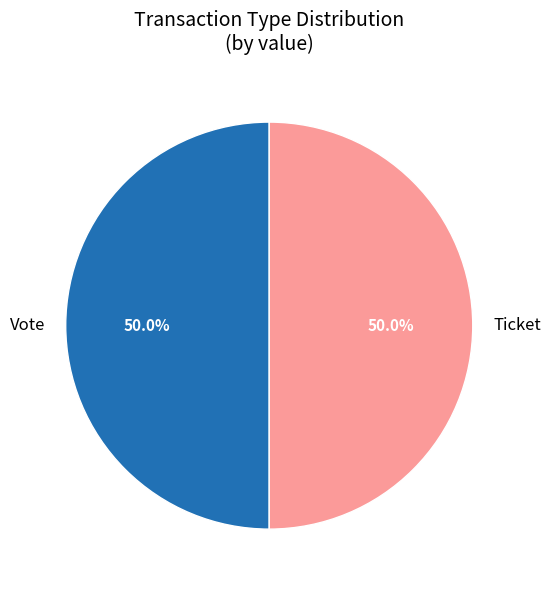

Is the sum of Ticket and Vote greater than half?

Yes